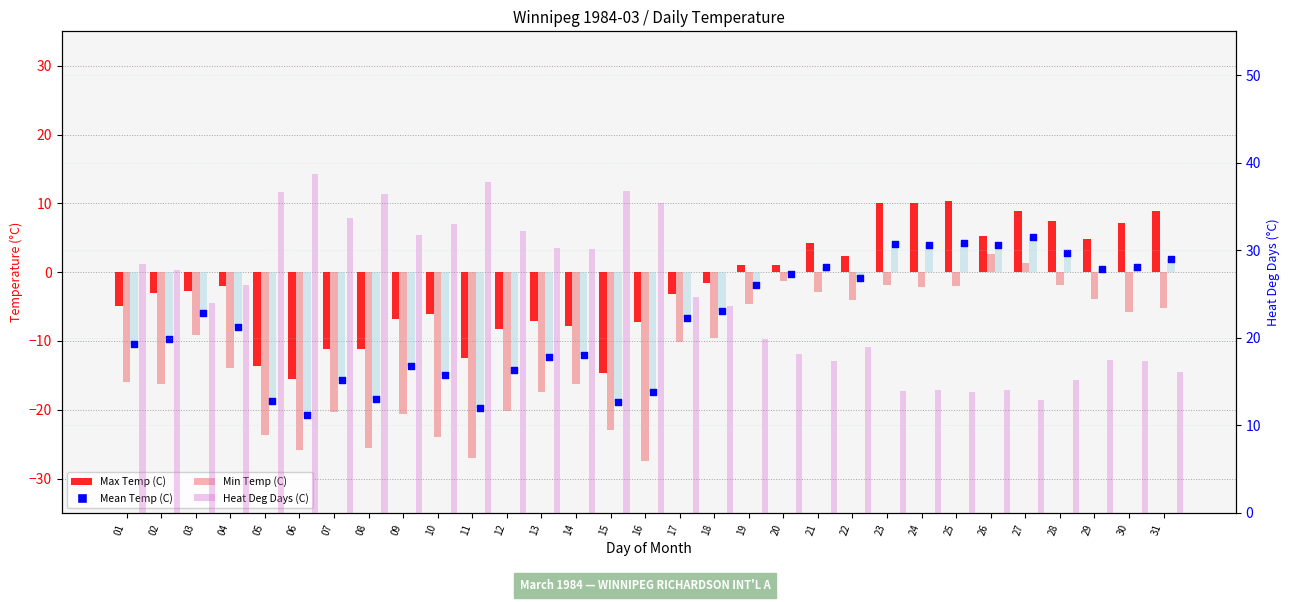

Which series reaches the minimum Y coordinate?

Min Temp (C)